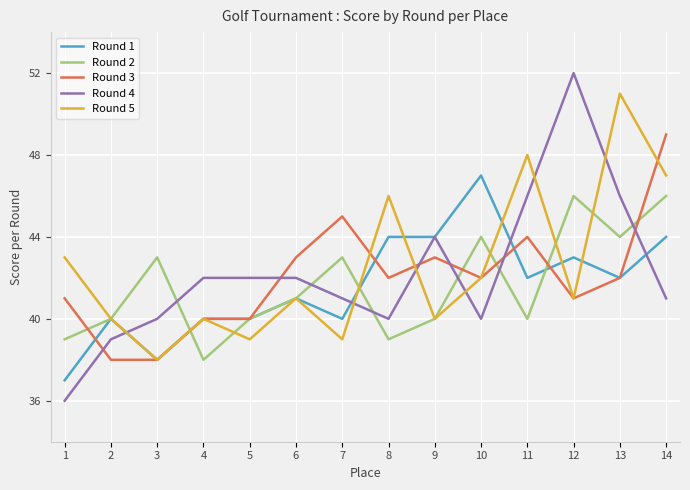

What is the difference between the highest and lowest values at 4?

4